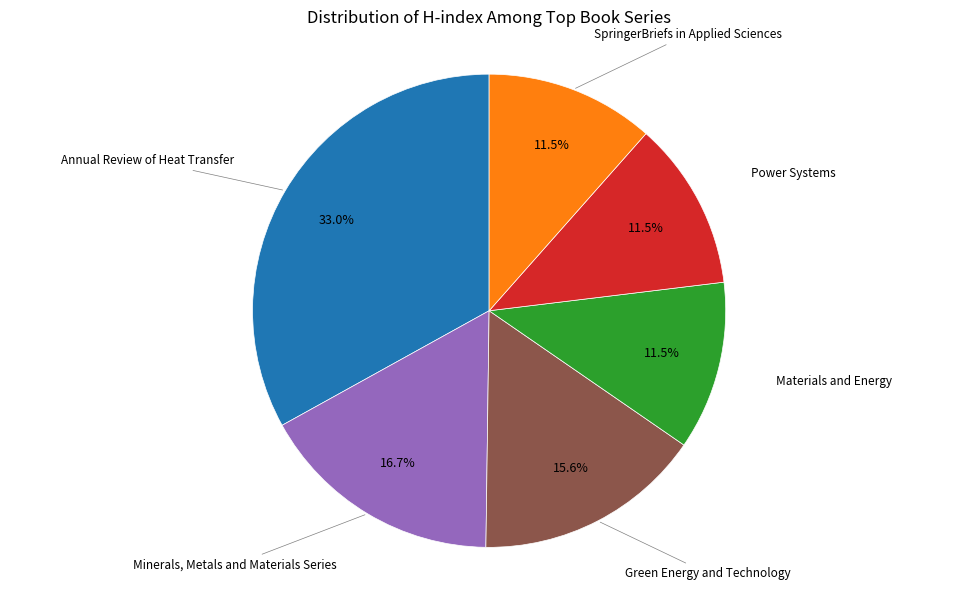

Does any single category account for the majority?

No